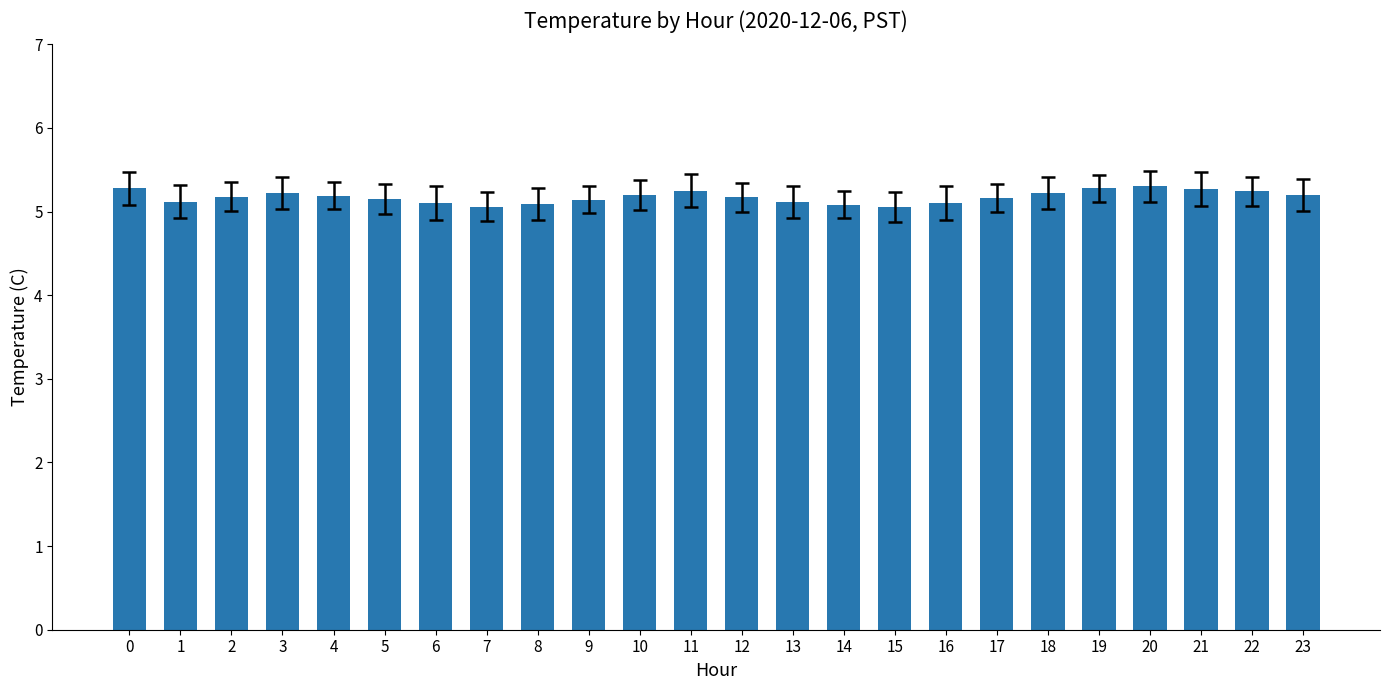

The value at 12 is 5.2. True or false?

True